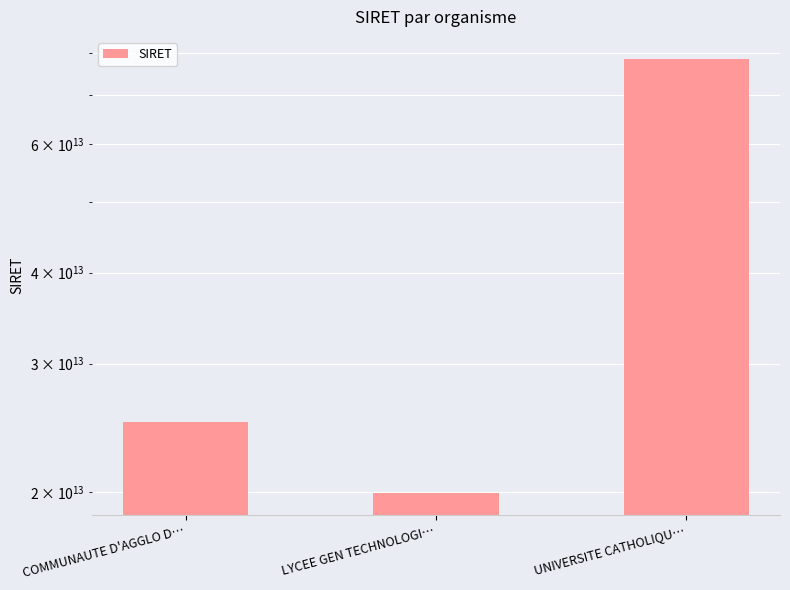

What is the change in value from LYCEE GEN TECHNOLOGI… to UNIVERSITE CATHOLIQU…?

+58660268599991